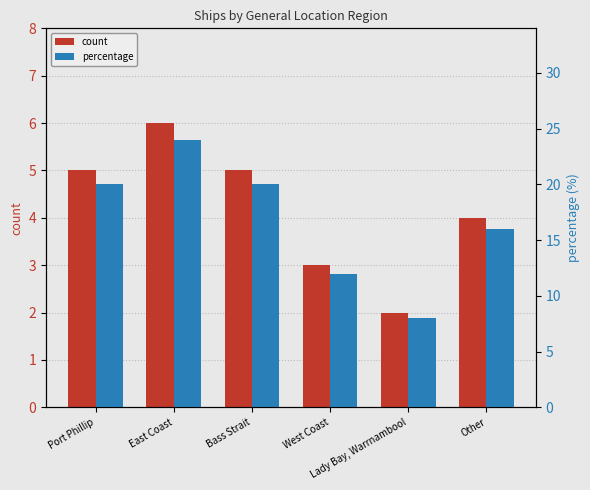

What position from the left is Lady Bay, Warrnambool?

5